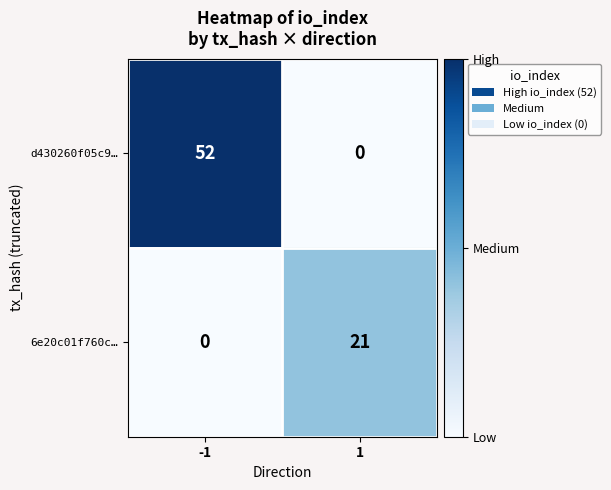

What is the spread (max minus min) of values at -1?

52